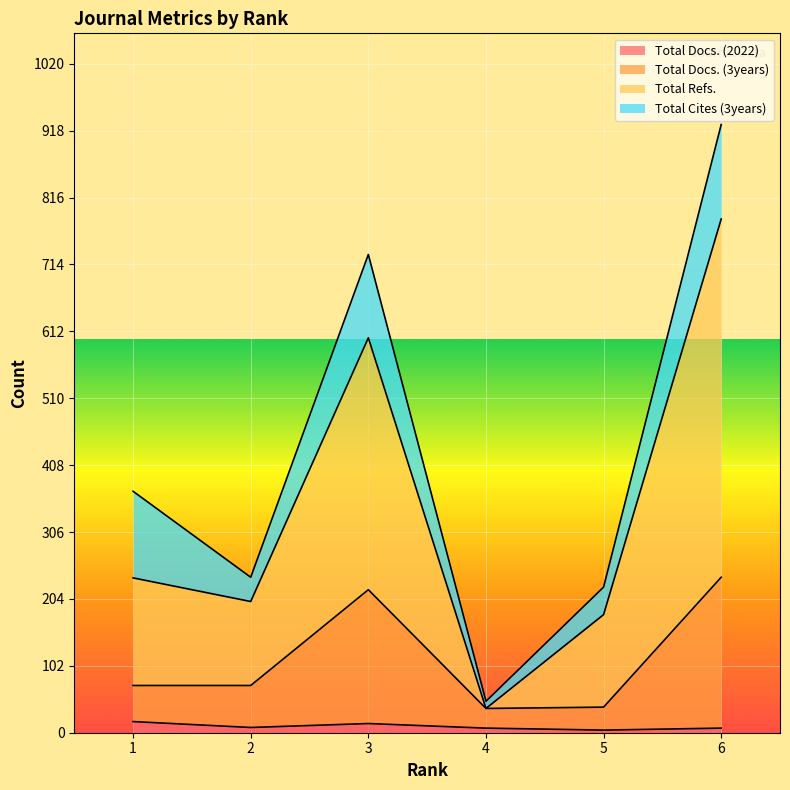

True or false: Total Refs. has more than 0 interior local peaks.

True